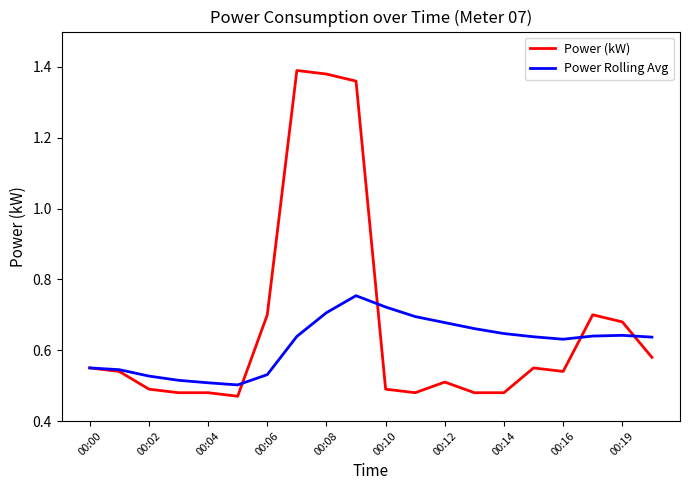

Does the chart have visible grid lines?

No